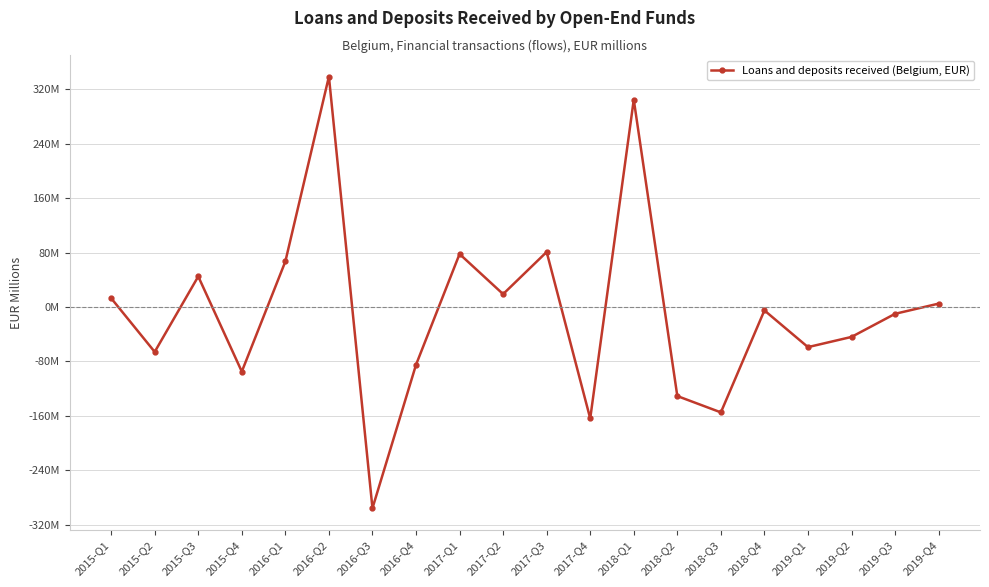

What position from the right is 2019-Q4?

1